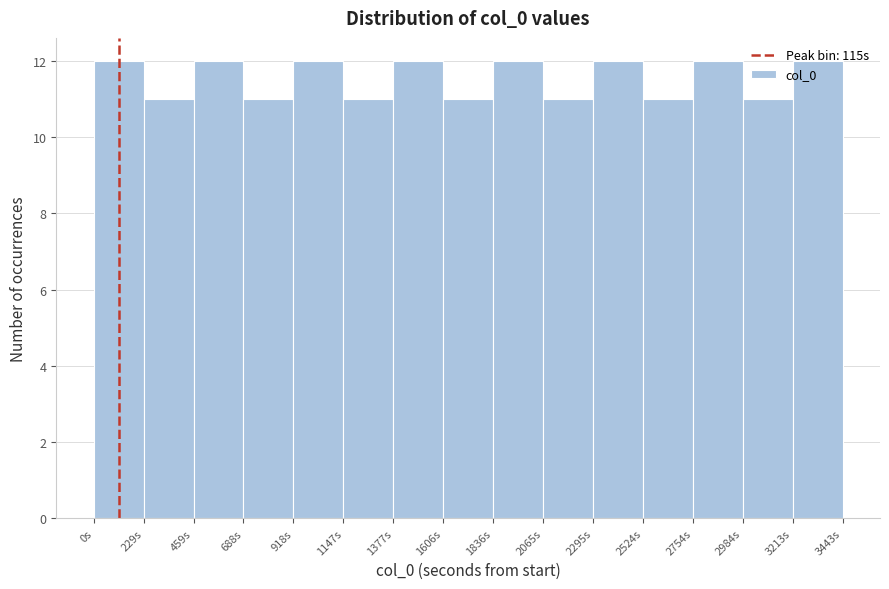

Reading left to right, list every bar in this chart as the range it spans on the x-axis followed by its height. Neither the bar edges nor the heights are printed on the chart, so give them approximately, as read against the axes.

0 to 250: 12
250 to 450: 11
450 to 700: 12
700 to 900: 11
900 to 1150: 12
1150 to 1400: 11
1400 to 1600: 12
1600 to 1850: 11
1850 to 2050: 12
2050 to 2300: 11
2300 to 2500: 12
2500 to 2750: 11
2750 to 3000: 12
3000 to 3200: 11
3200 to 3450: 12